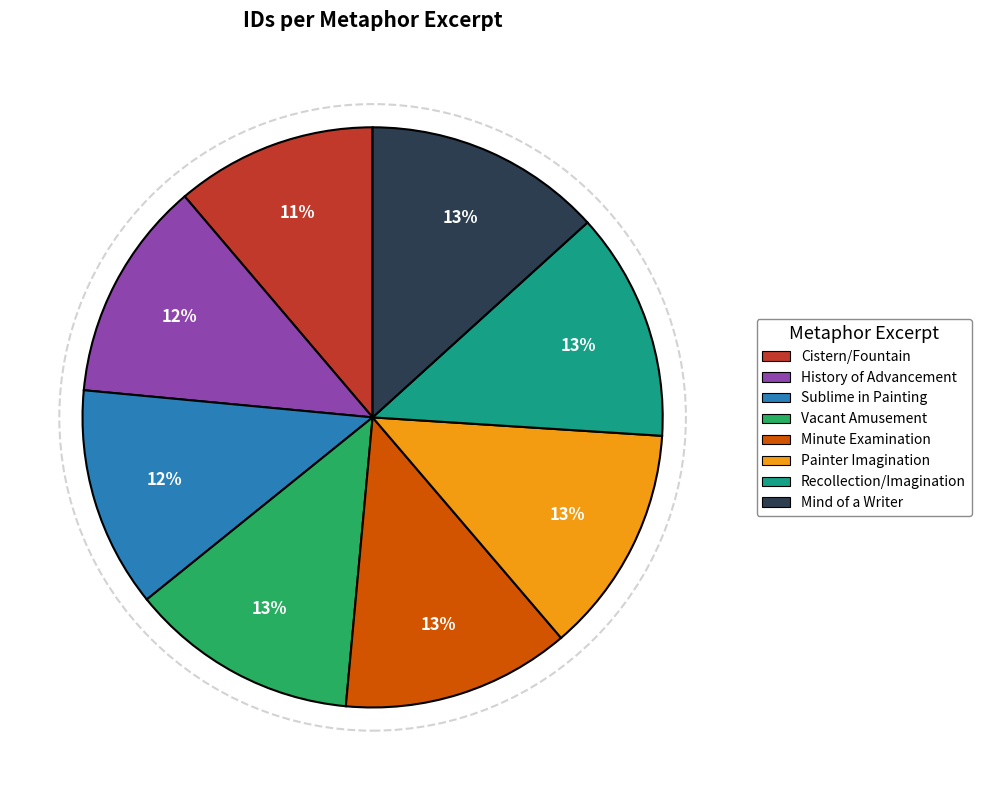

Approximately how many times larger is the value at Recollection/Imagination compared to Minute Examination?

1.0